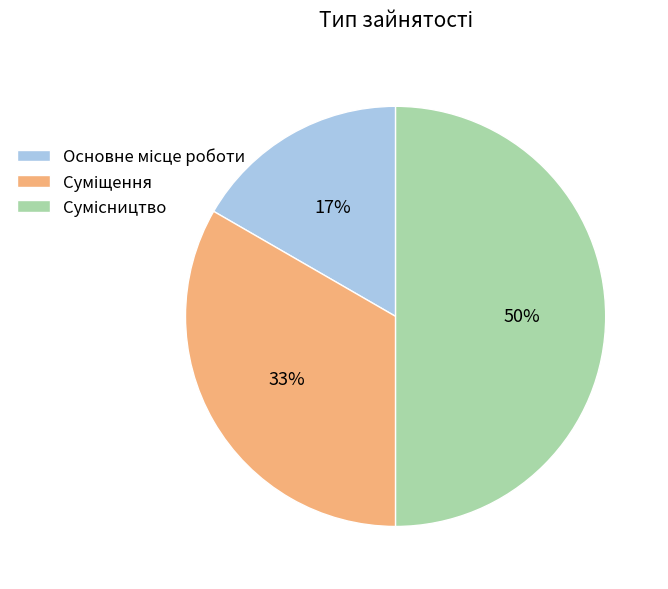

To the nearest percent, what is the difference between the largest and smallest slice percentages?

33%